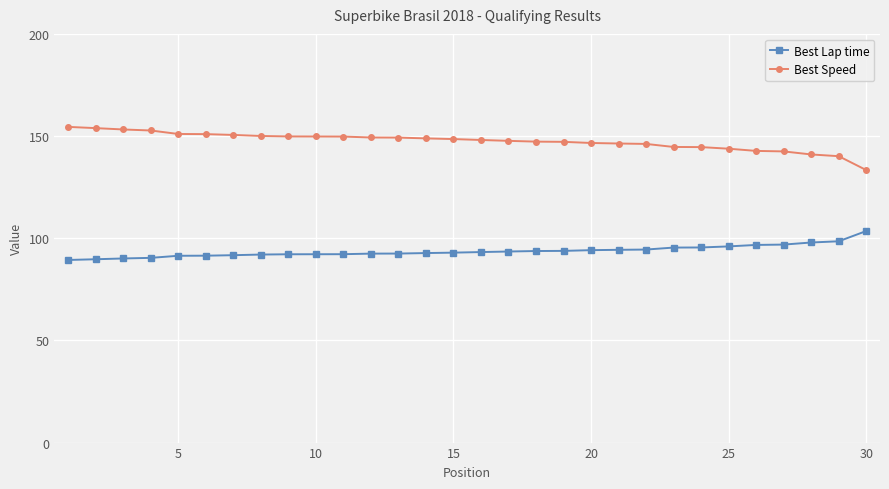

True or false: Best Speed and Best Lap time cross at least once.

False